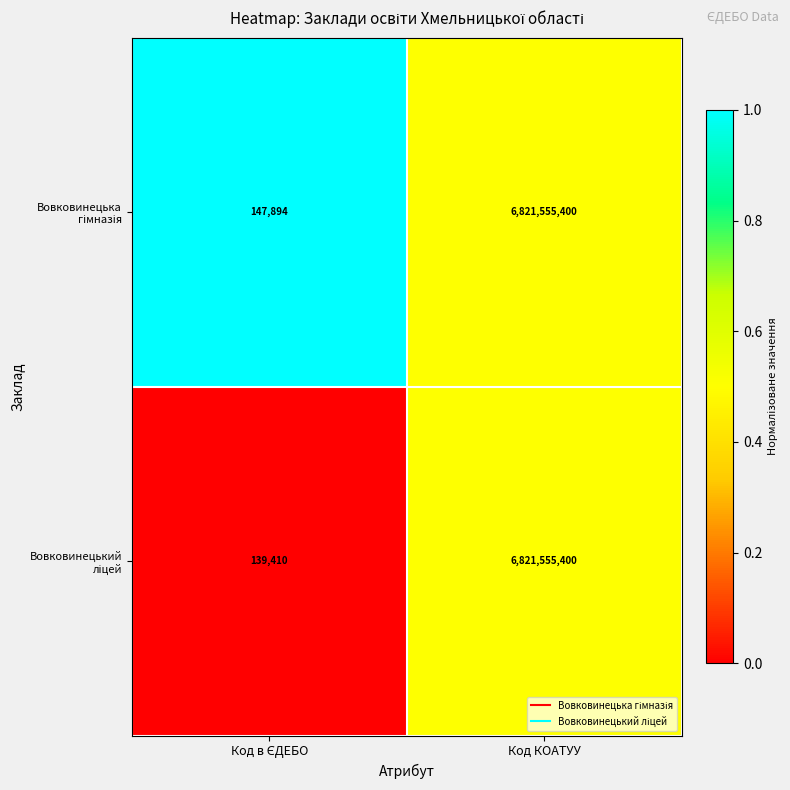

Which category has the highest value across all series?

Код КОАТУУ